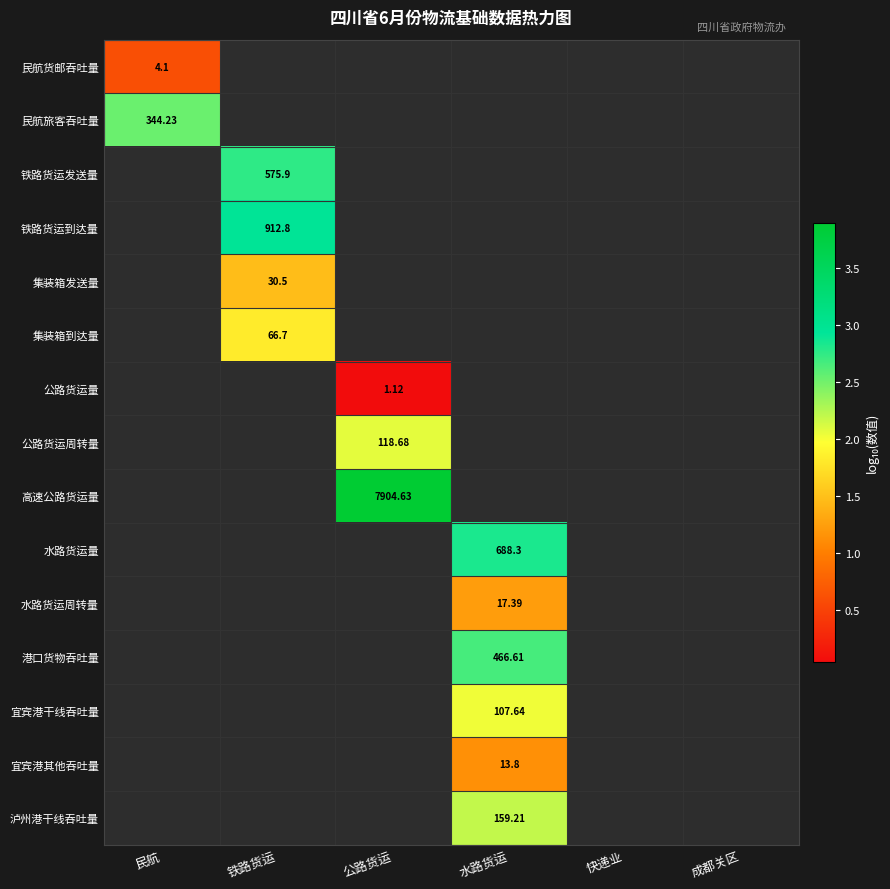

Where does the 泸州港干线吞吐量 series first go above 2?

水路货运